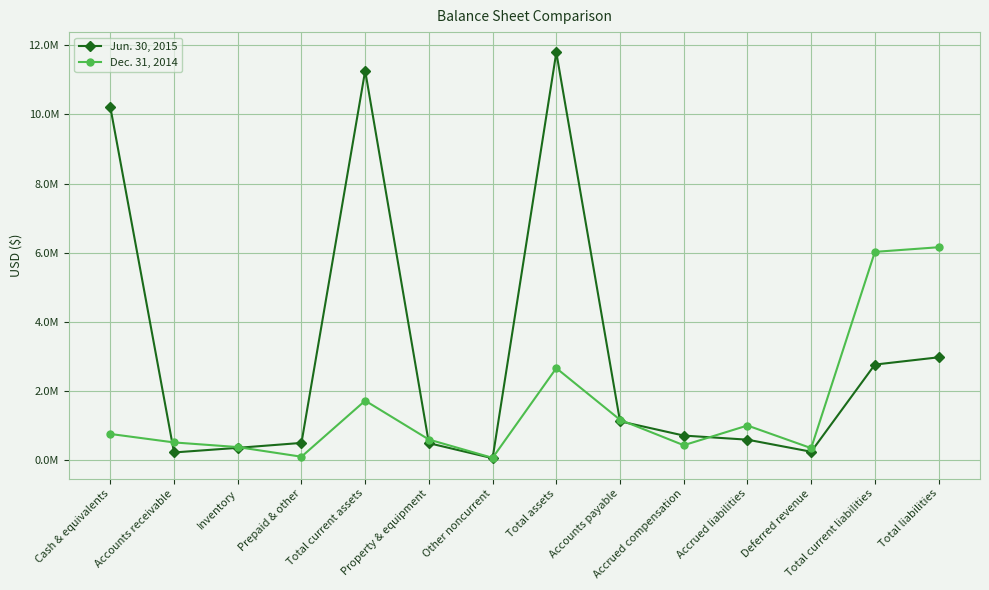

True or false: Jun. 30, 2015 has more than 1 points higher than both neighbors.

True